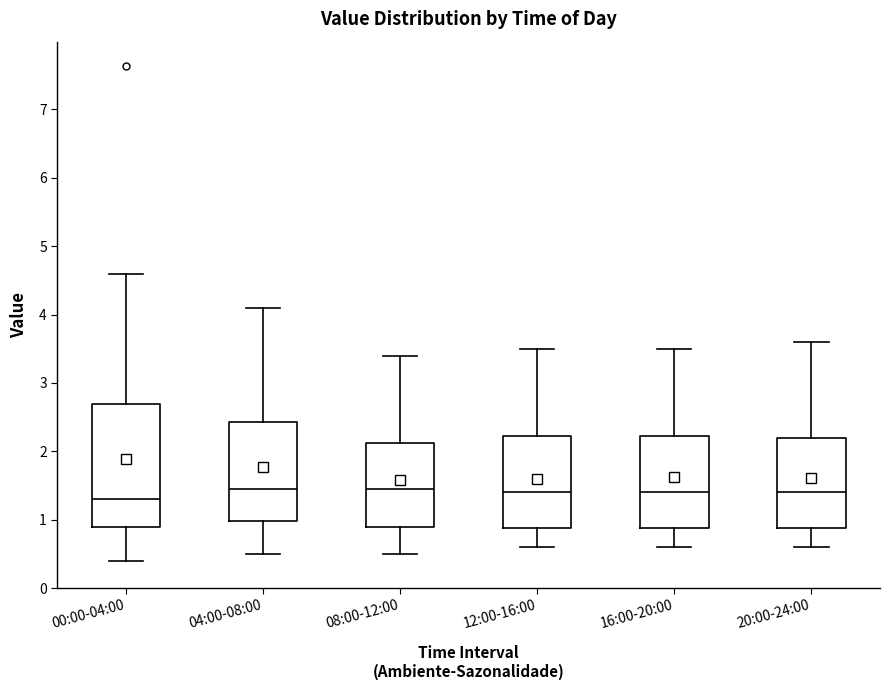

Where does the upper whisker of the box for 16:00-20:00 end on the y-axis? The values are not printed on the chart, so give them approximately, as read against the axis.

3.5